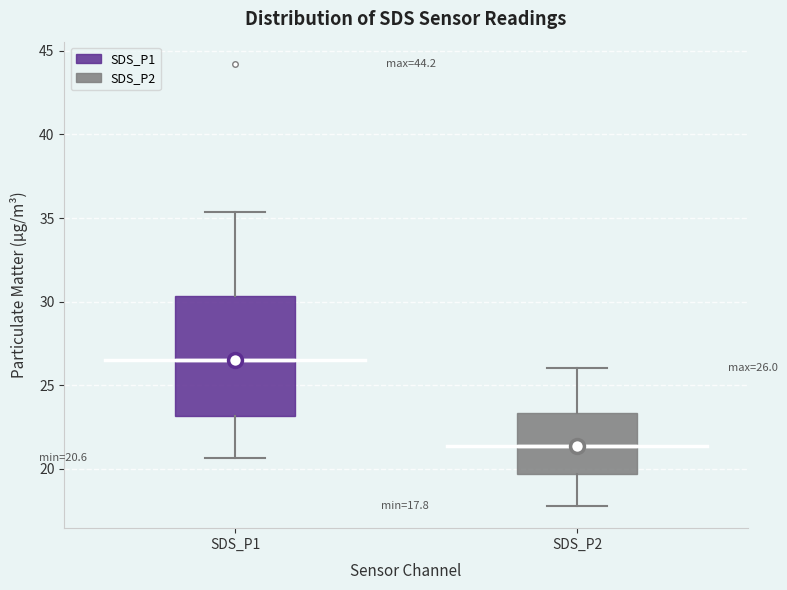

Which box's median line is the highest?

SDS_P1